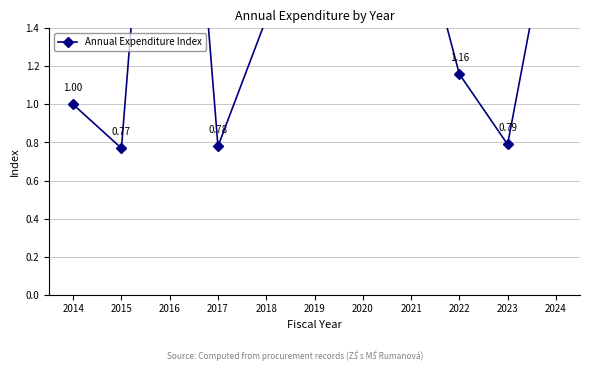

Rank the categories by value from lowest to highest.

2015, 2017, 2023, 2014, 2022, 2018, 2019, 2021, 2024, 2020, 2016